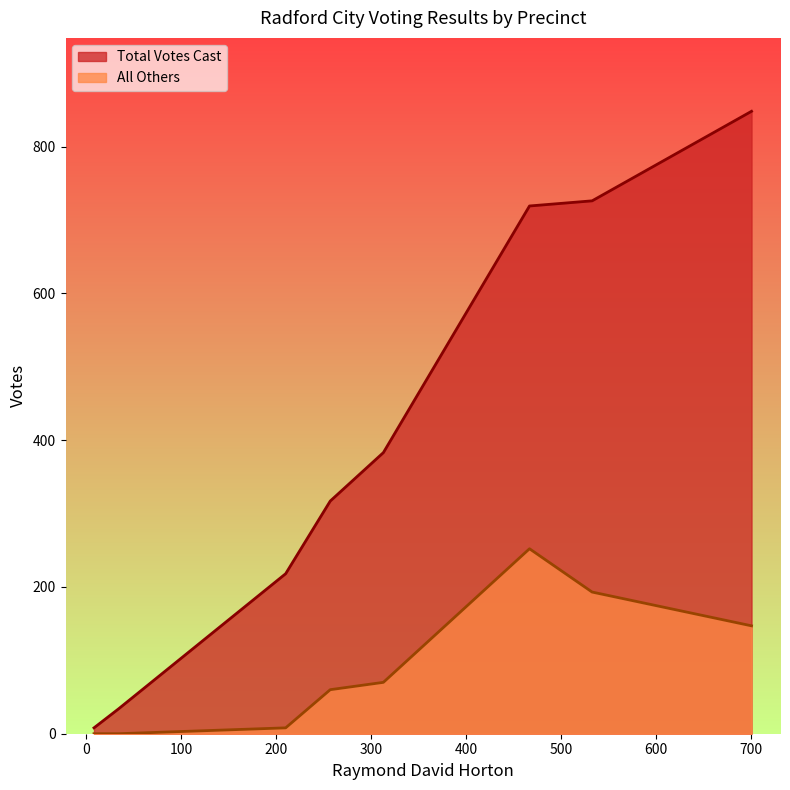

Is it true that Total Votes Cast equals 1254 at 533?

False